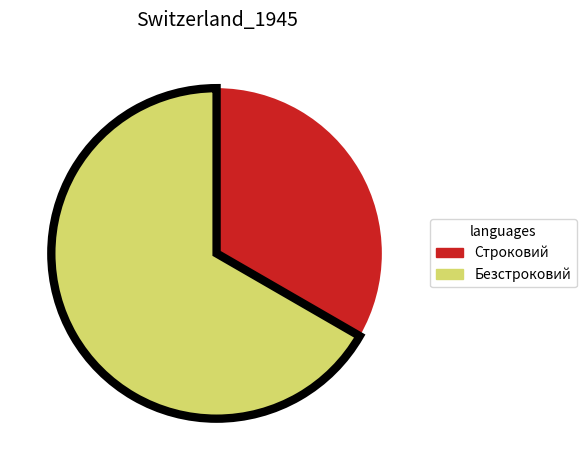

Is the sum of Строковий and Безстроковий greater than half?

Yes